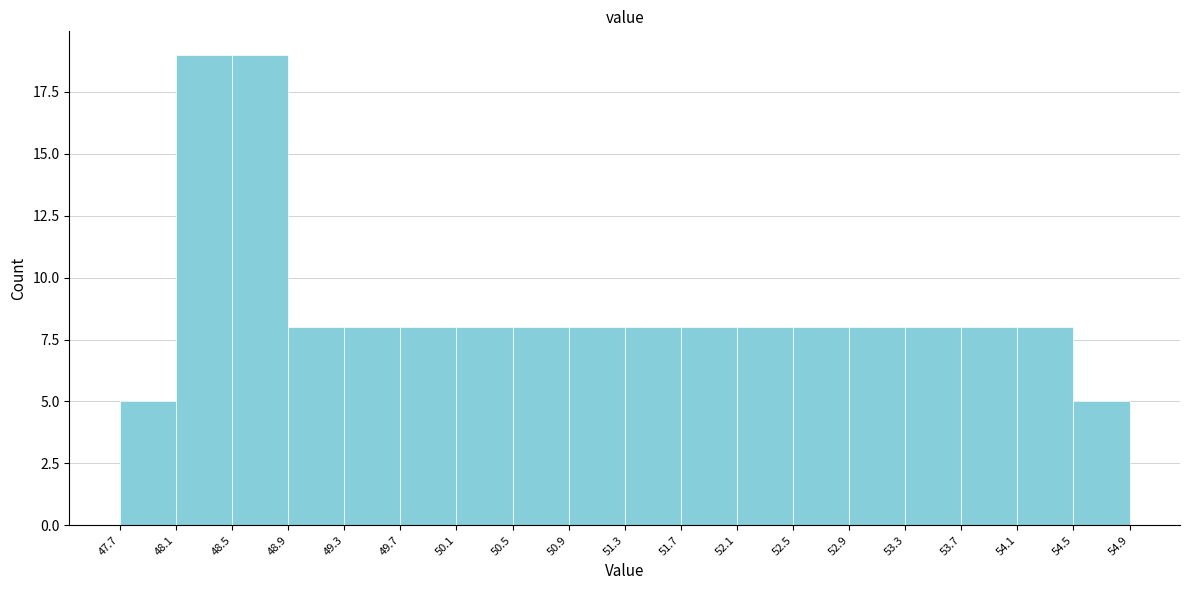

What is the height of the bar covering 53.7 to 54.1 on the x-axis? The values are not printed on the chart, so give them approximately, as read against the axis.

8